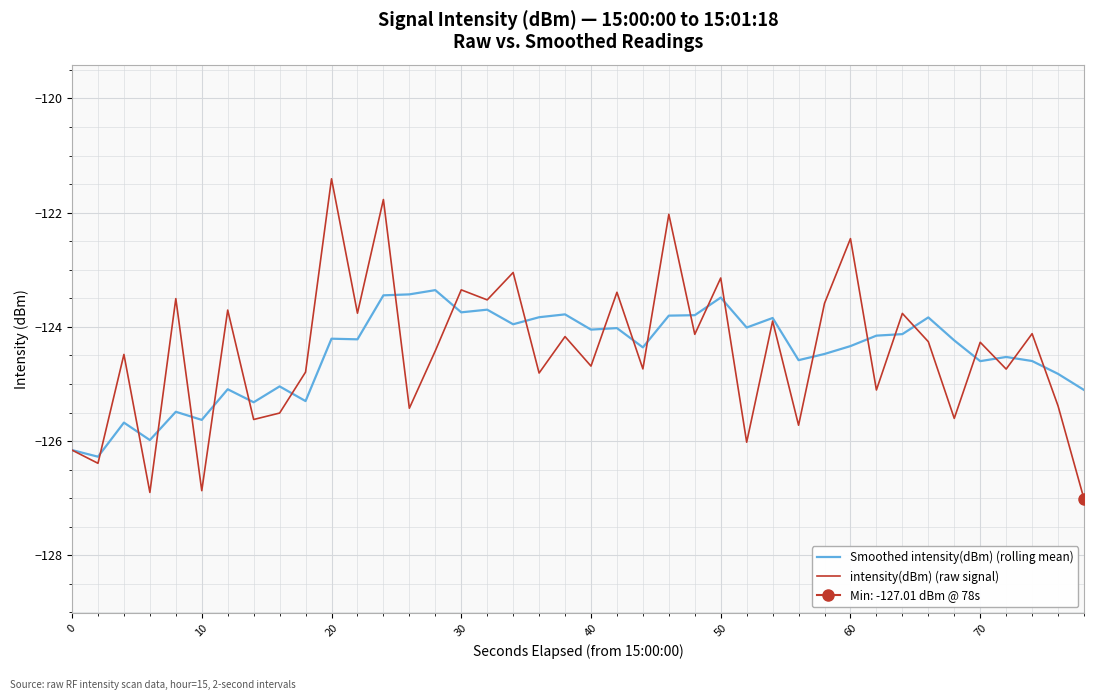

What is the highest value of the intensity(dBm) (raw signal) series?

-121.4